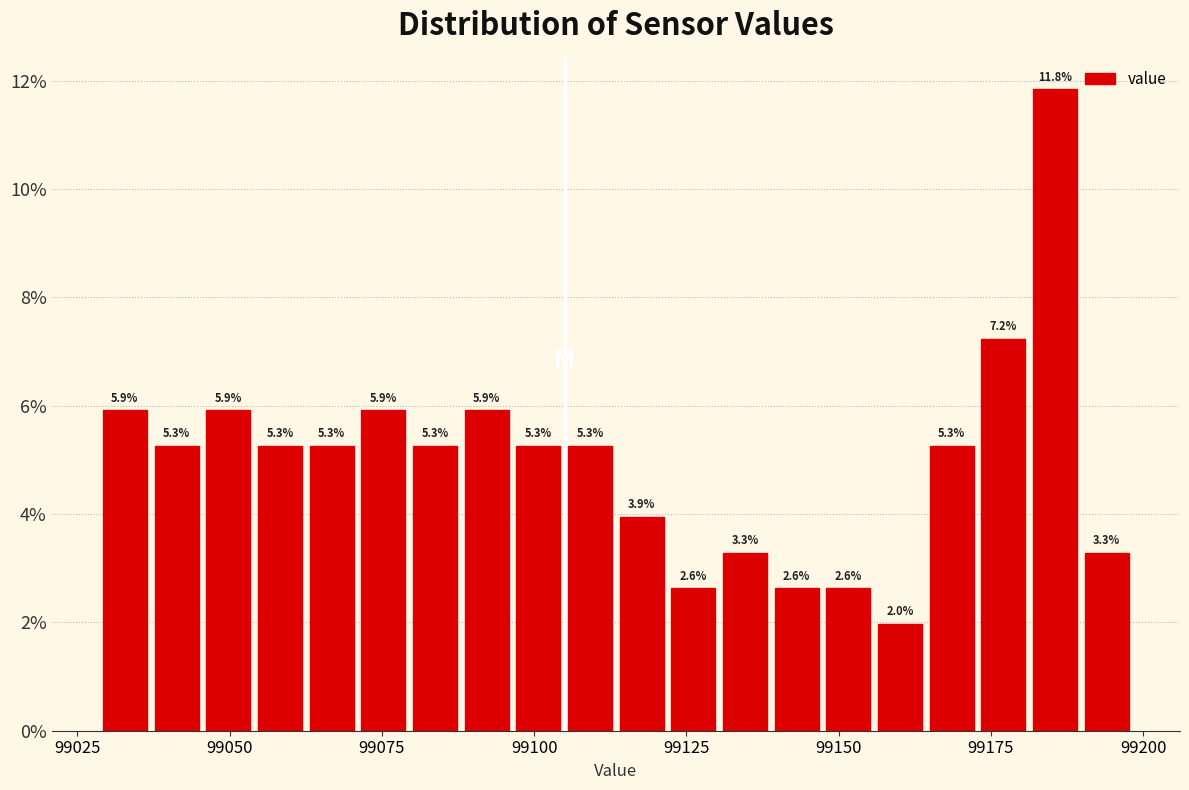

Read against the x-axis, roughly where is the centre of the tallest bar?

99185